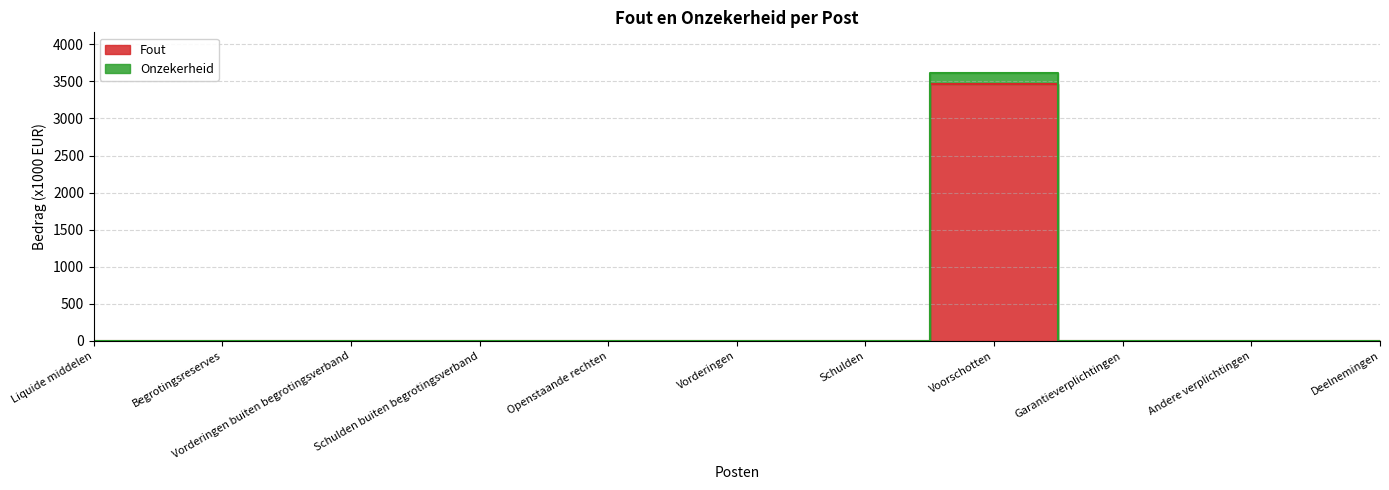

At Schulden buiten begrotingsverband, list the series in order from smallest to largest.

Fout, Onzekerheid